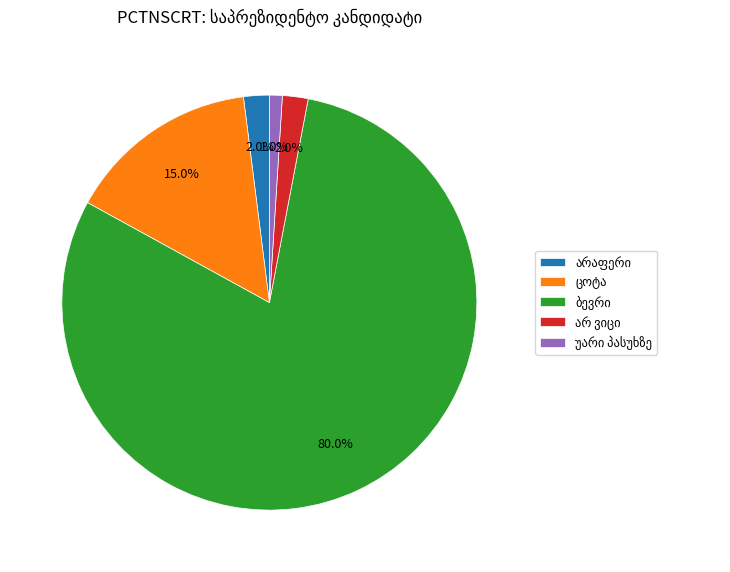

To the nearest percent, what is the average slice percentage?

20%